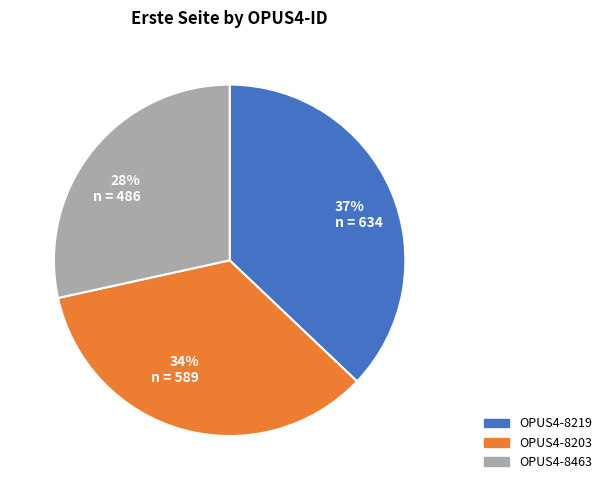

To the nearest percent, what is the average slice percentage?

33%